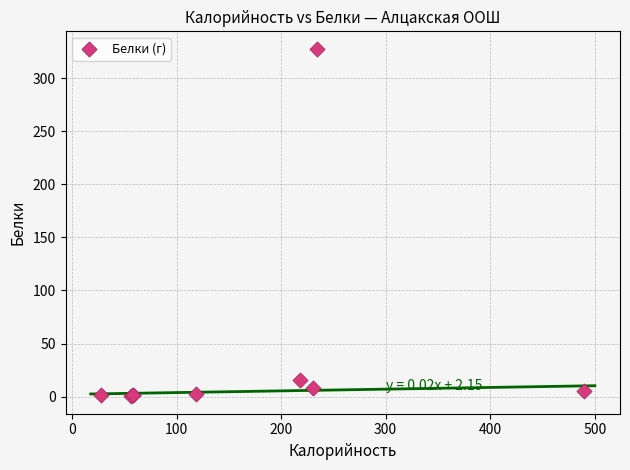

What Y value in the scatter plot is closest to 164?

16.0